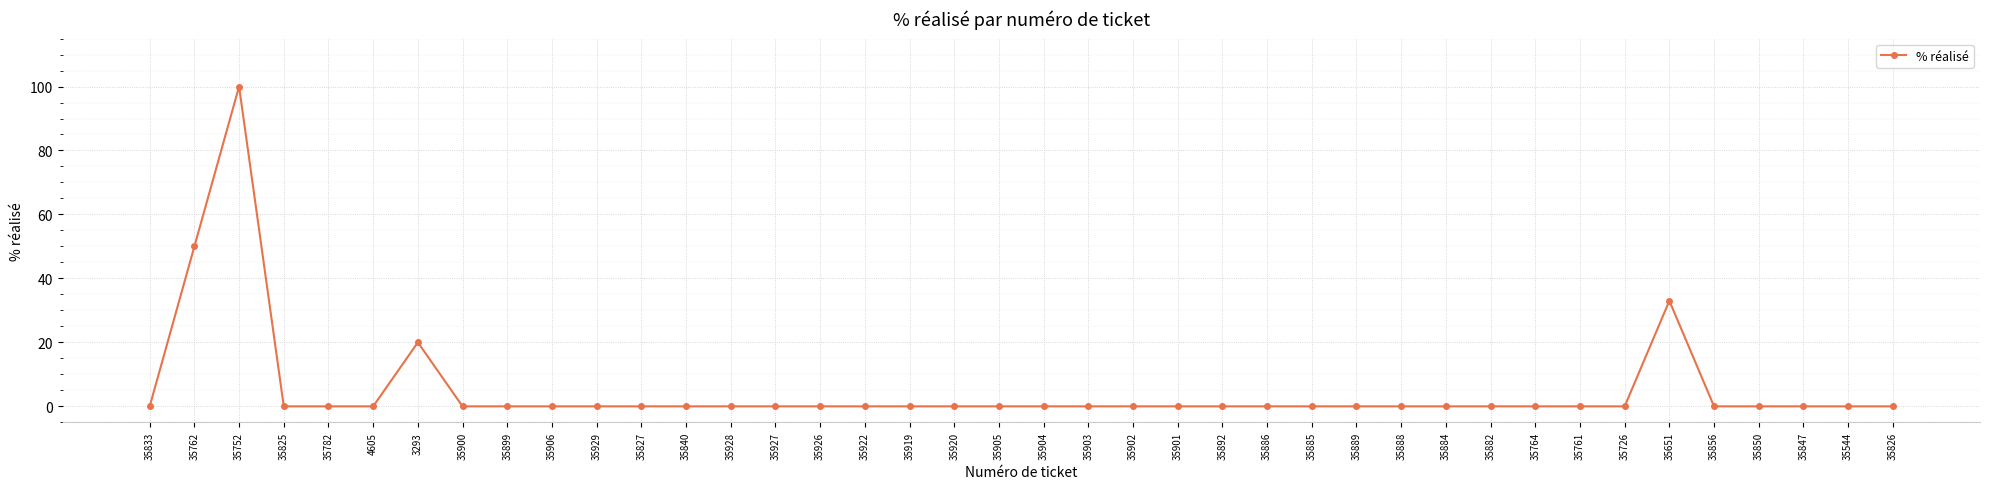

Does the chart display data point markers on the line(s)?

Yes